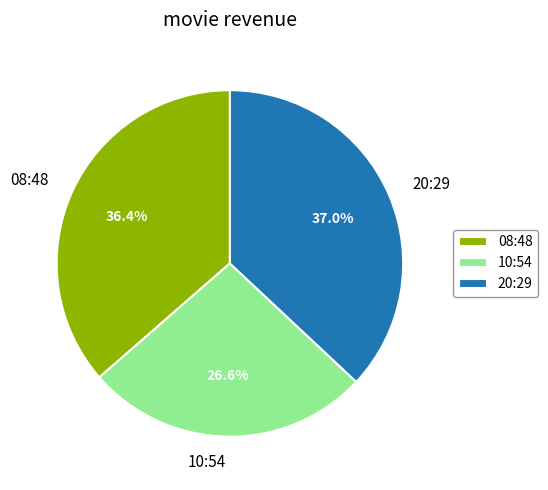

Is there a majority slice in this chart?

No